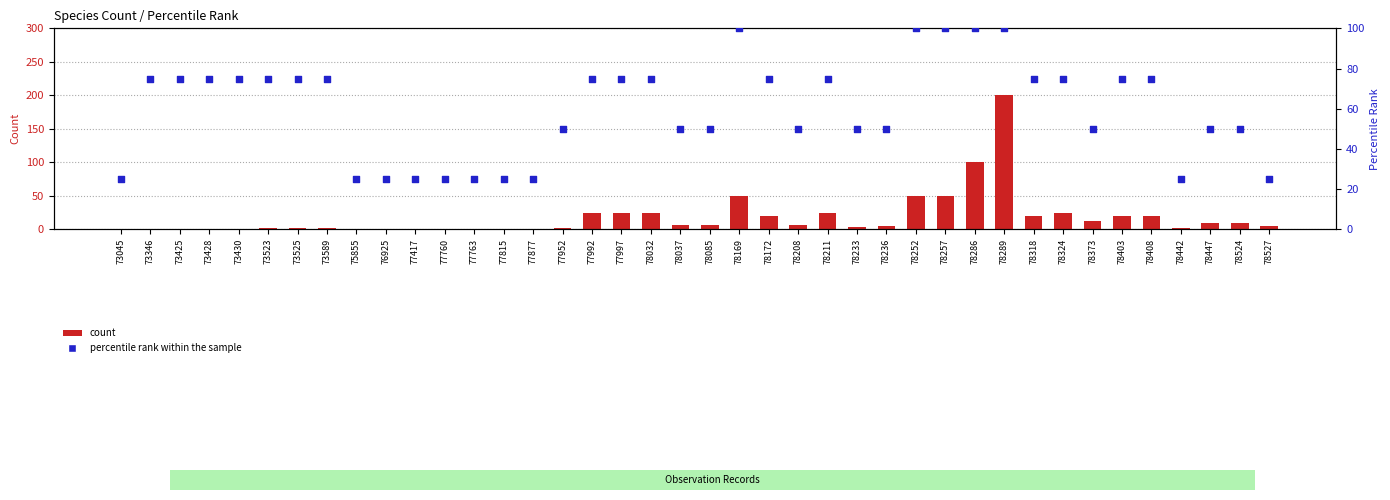

At which category is the sum across all series the highest?

78289